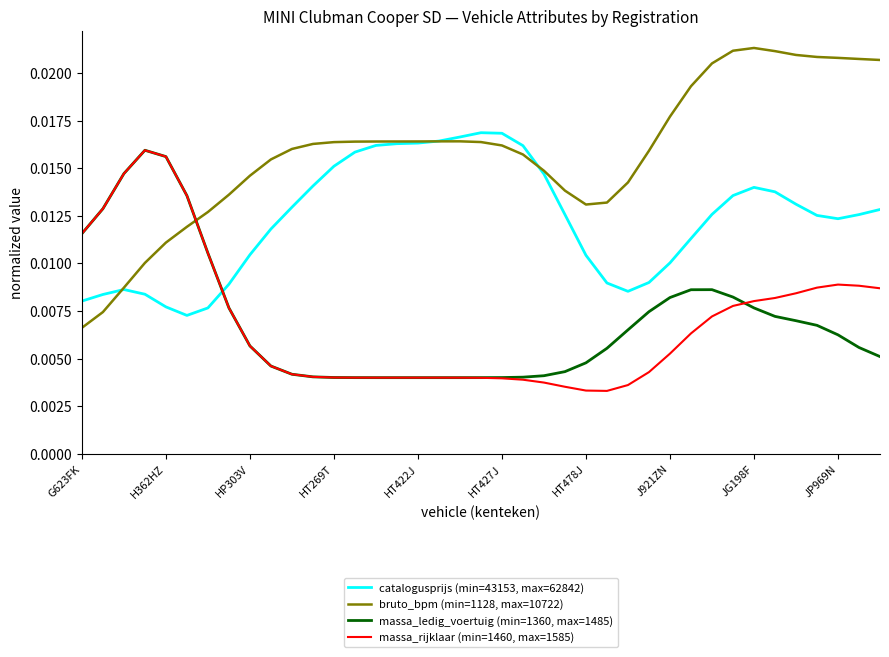

Which series has the largest total across all categories?

bruto_bpm (min=1128, max=10722)